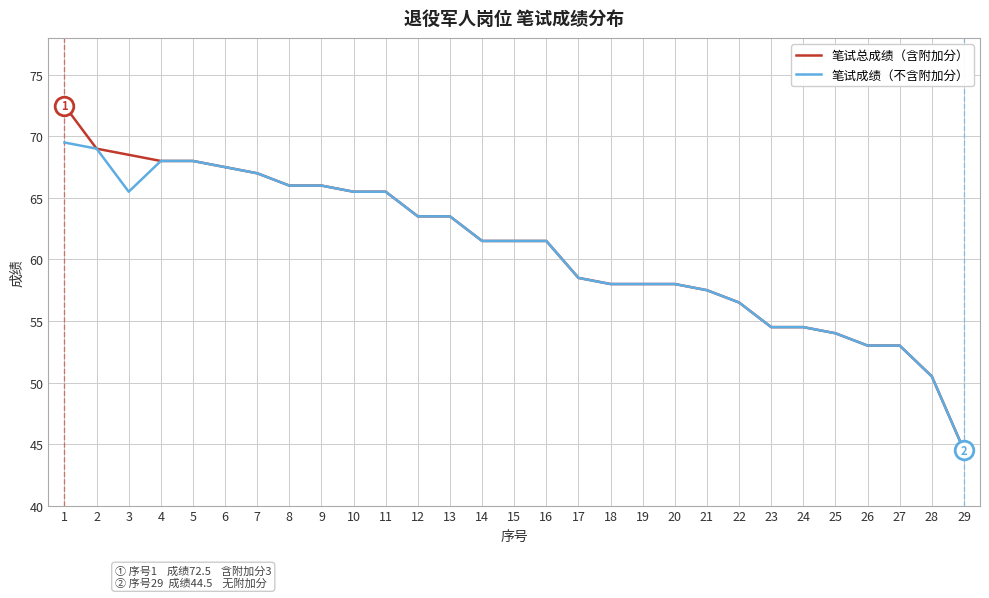

What is the total value across all series at 5?

136.0